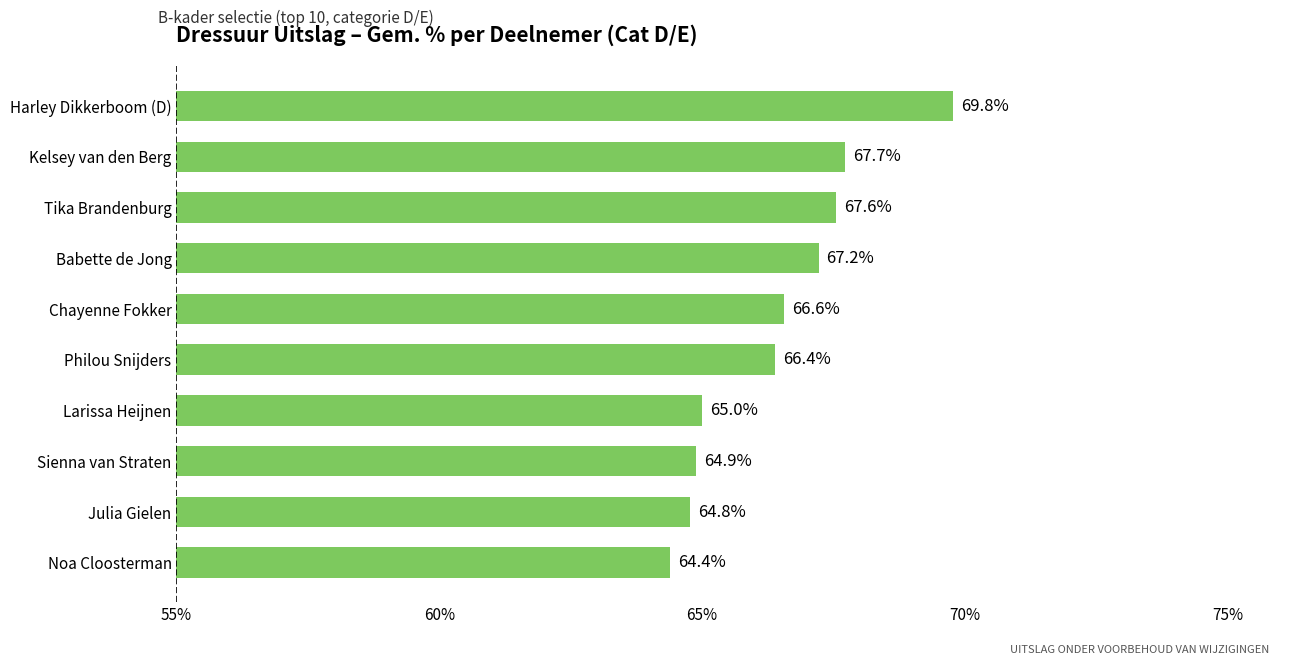

Approximately how many times larger is the value at Julia Gielen compared to Philou Snijders?

1.0